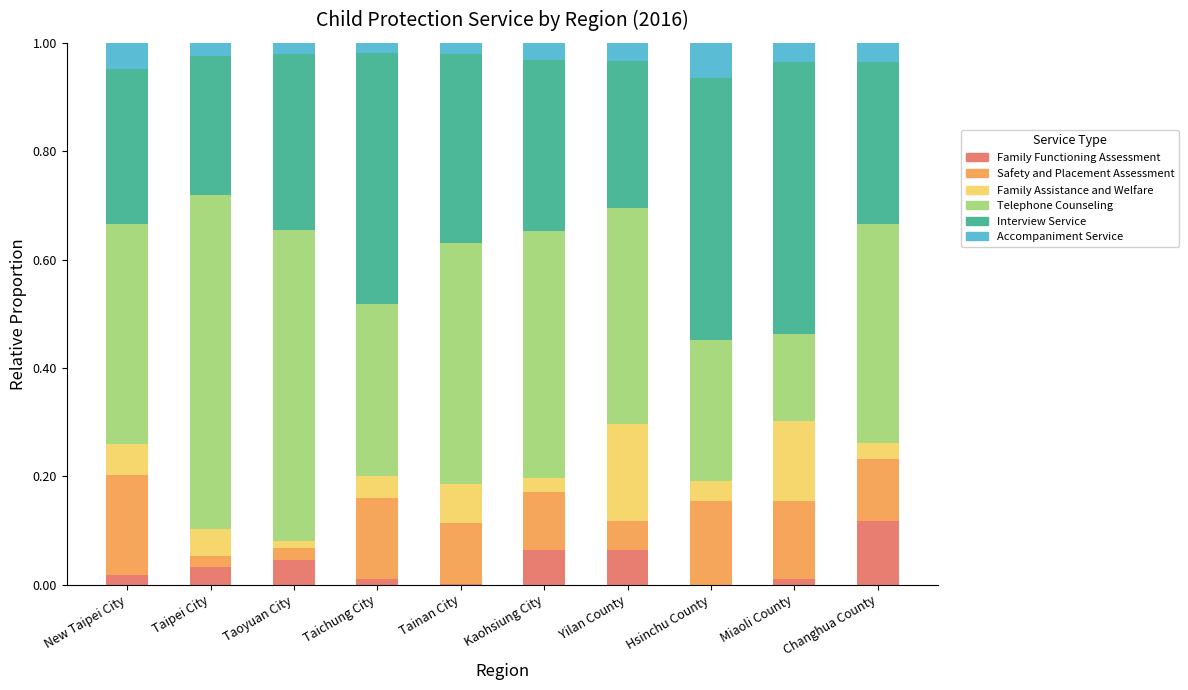

Are the bars horizontal?

No